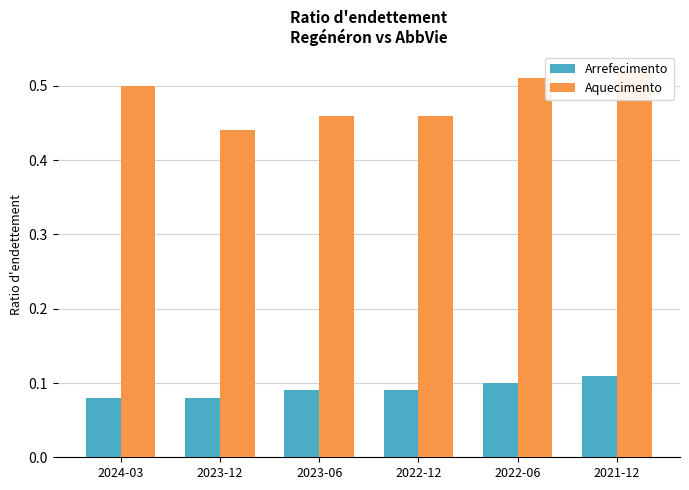

What is the label of the 5th bar from the left?

2022-06